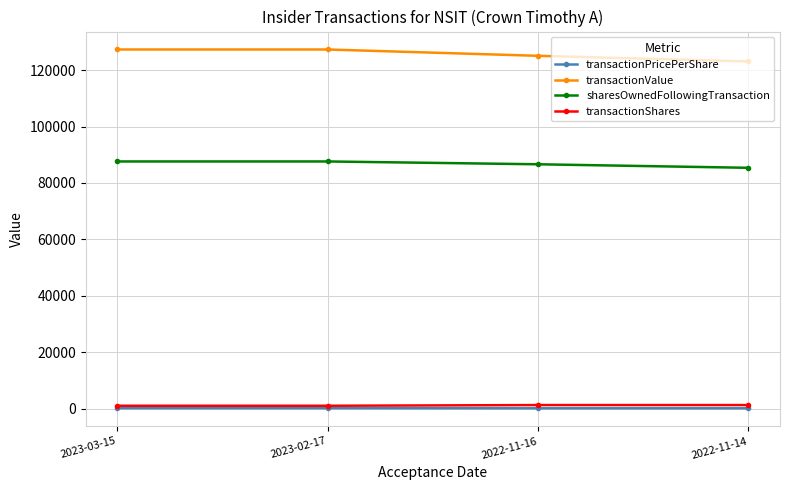

True or false: transactionValue has a value of 125075.0 at 2022-11-16.

True